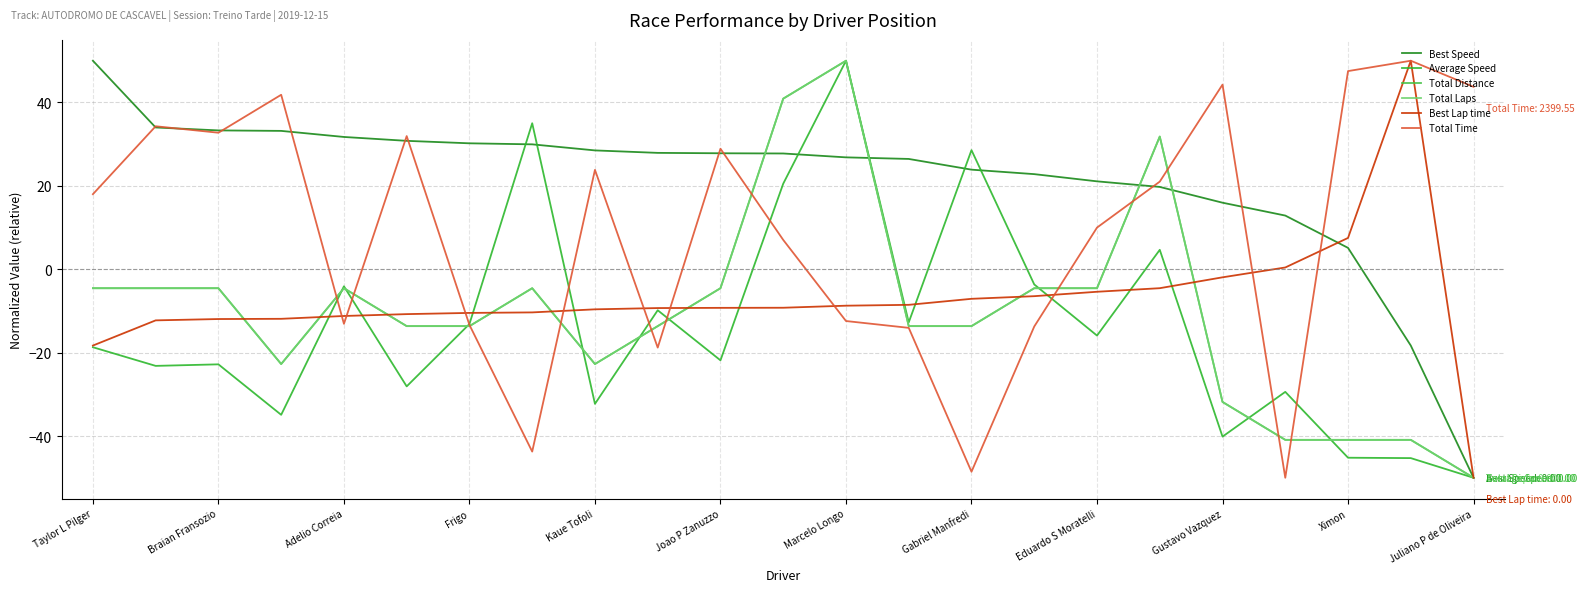

Rank the series by their maximum value, from lowest to highest.

Best Speed, Average Speed, Total Distance, Total Laps, Best Lap time, Total Time